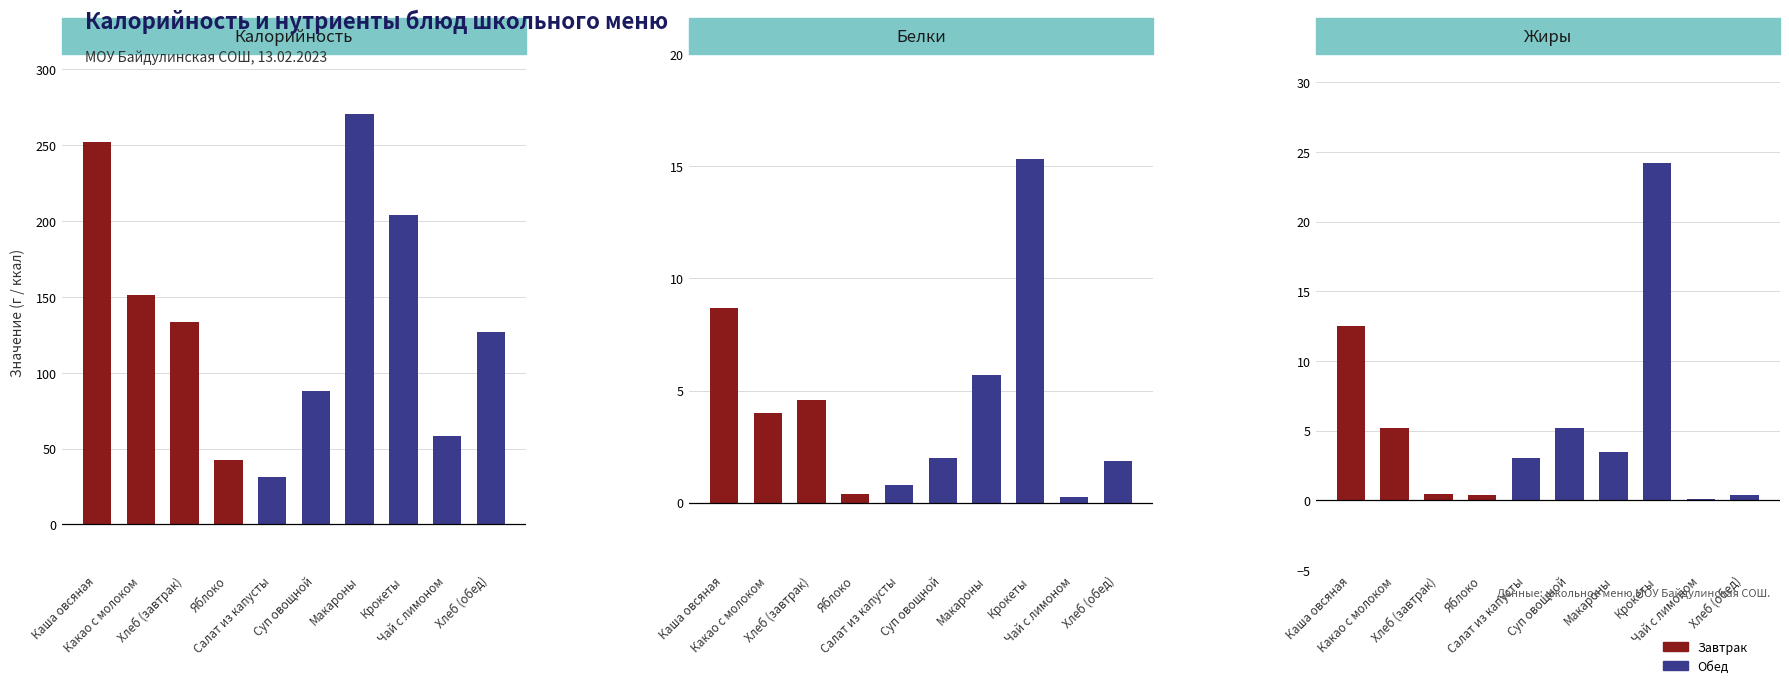

What is the average value of the Калорийность series?

135.8